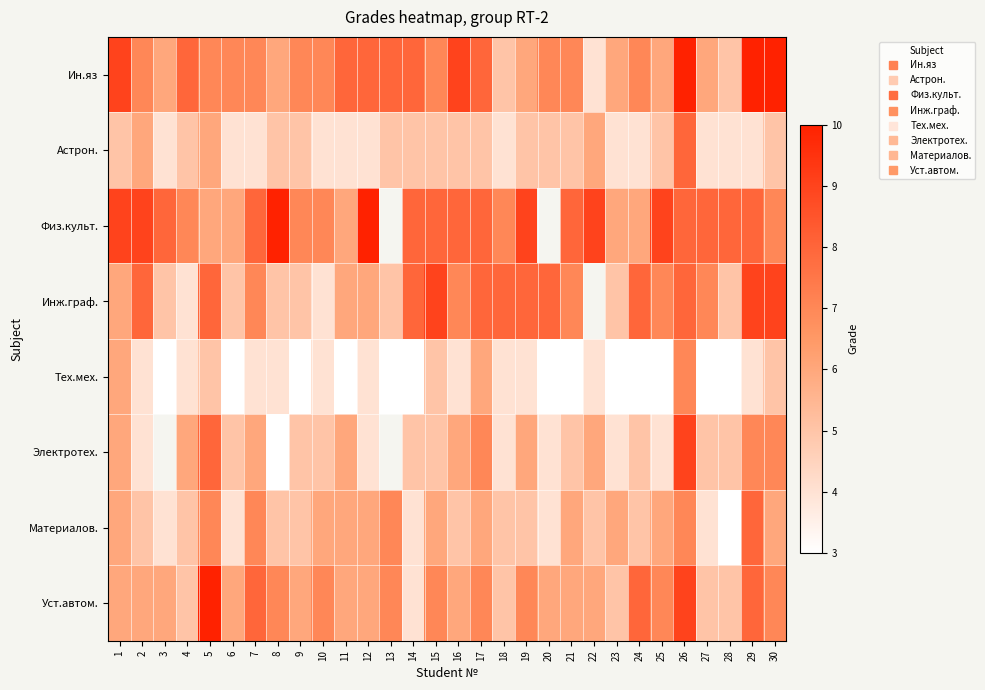

Is the value of Физ.культ. at 19 greater than the value of Ин.яз at 24?

Yes